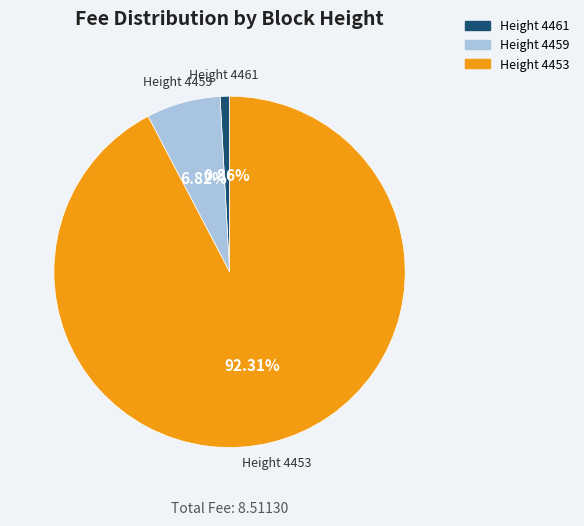

Does any single category account for the majority?

Yes